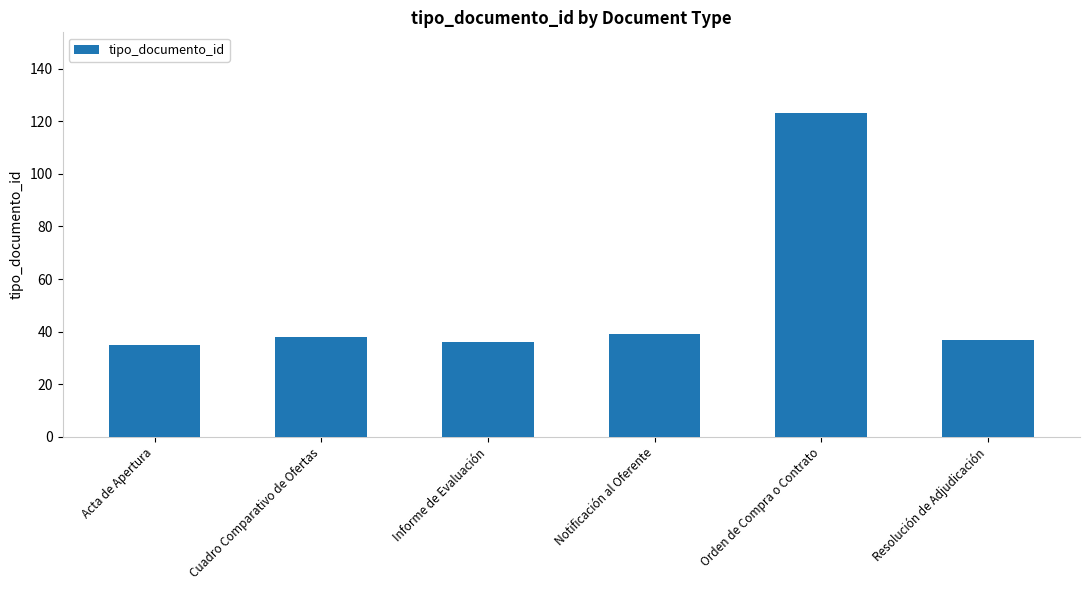

True or false: the data shows 13 at Cuadro Comparativo de Ofertas.

False